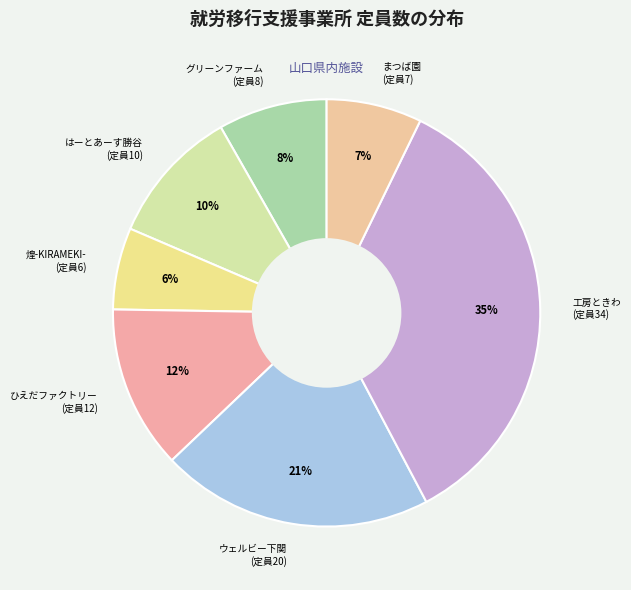

Is it true that 煌-KIRAMEKI- (定員6) is 6% of the pie?

True